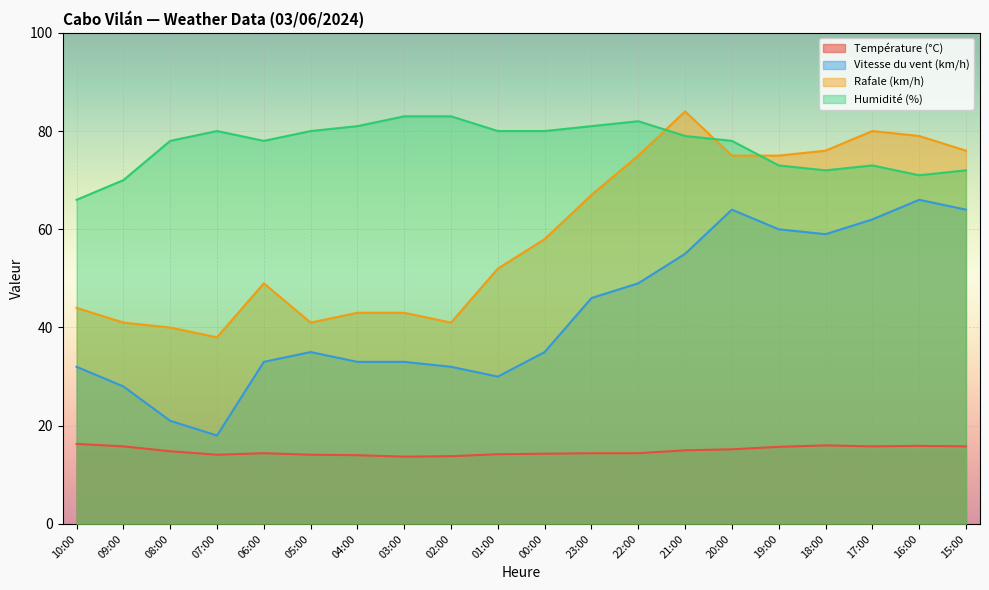

True or false: Humidité (%) has more than 0 interior local peaks.

True